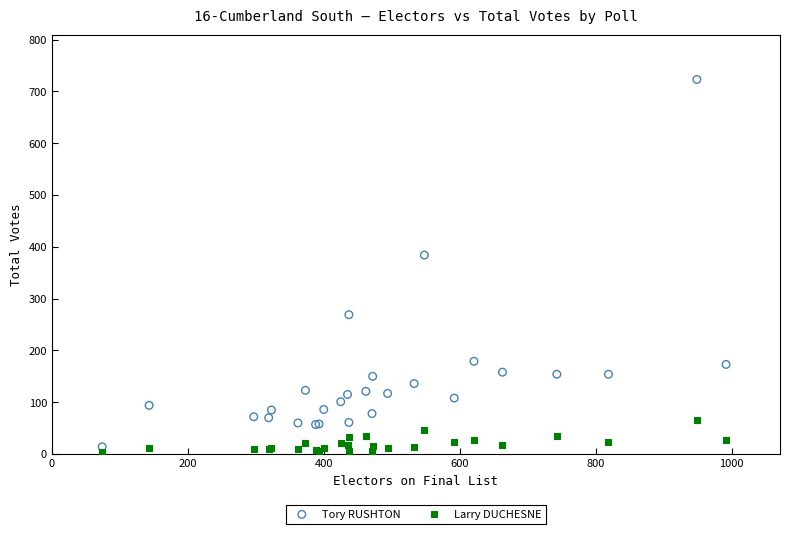

Which series contains the lowest Y value?

Larry DUCHESNE